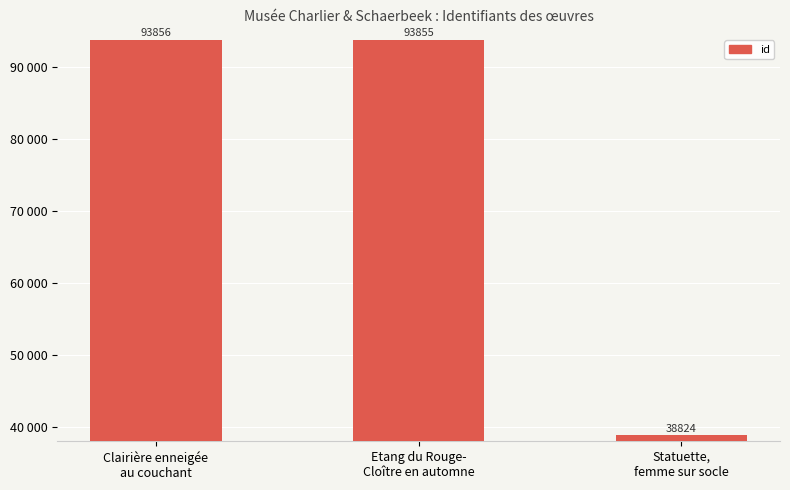

What is the greatest value displayed?

93856